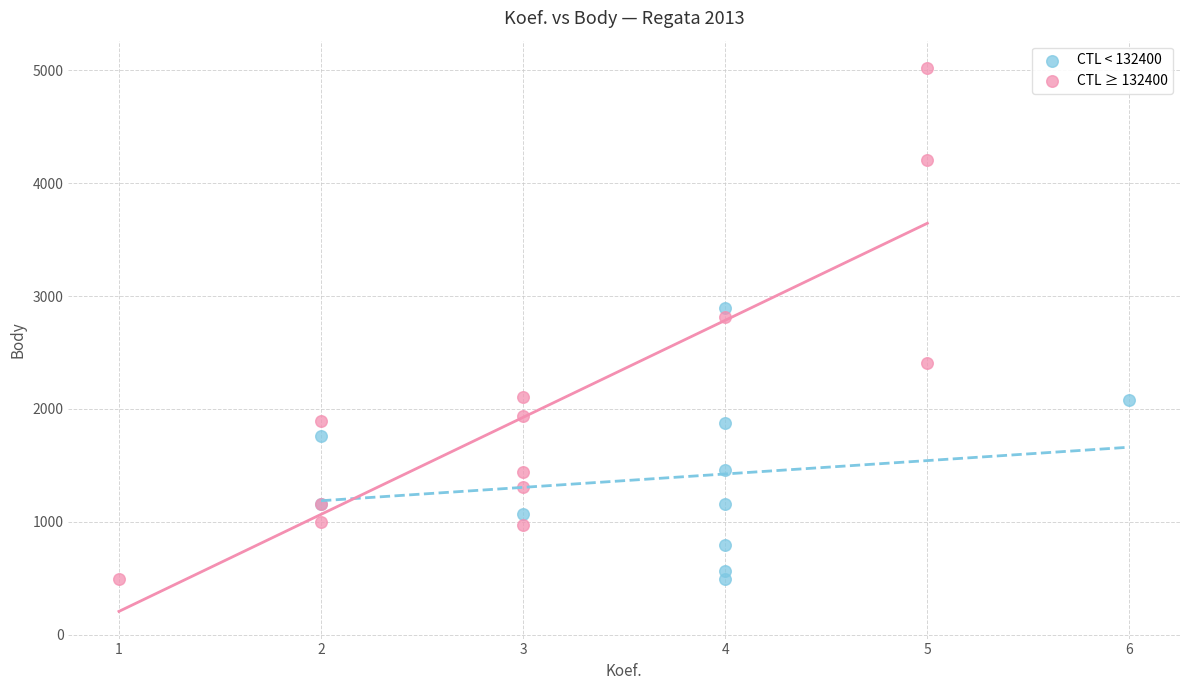

Which series reaches the maximum Y coordinate?

CTL ≥ 132400